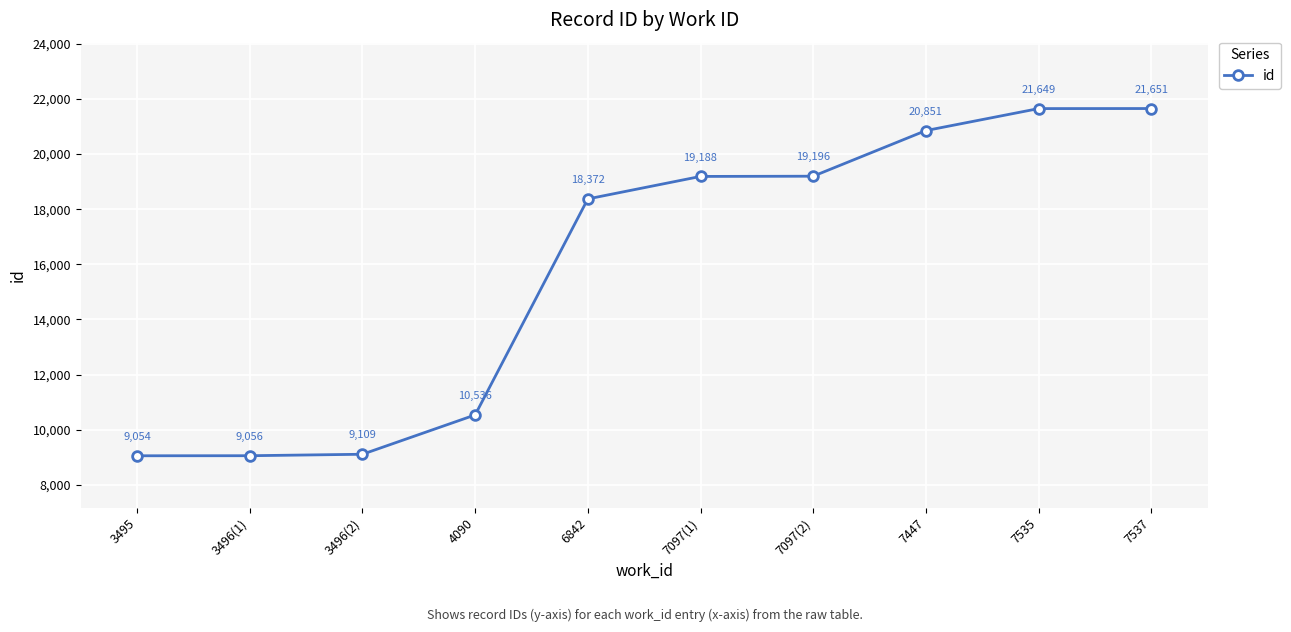

Count the number of data series in this chart.

1